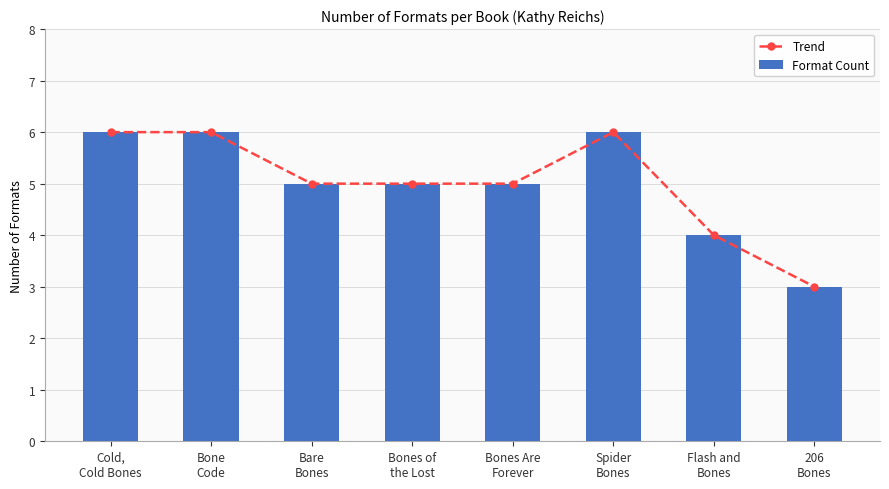

What is the label of the 1st bar from the left?

Cold,
Cold Bones